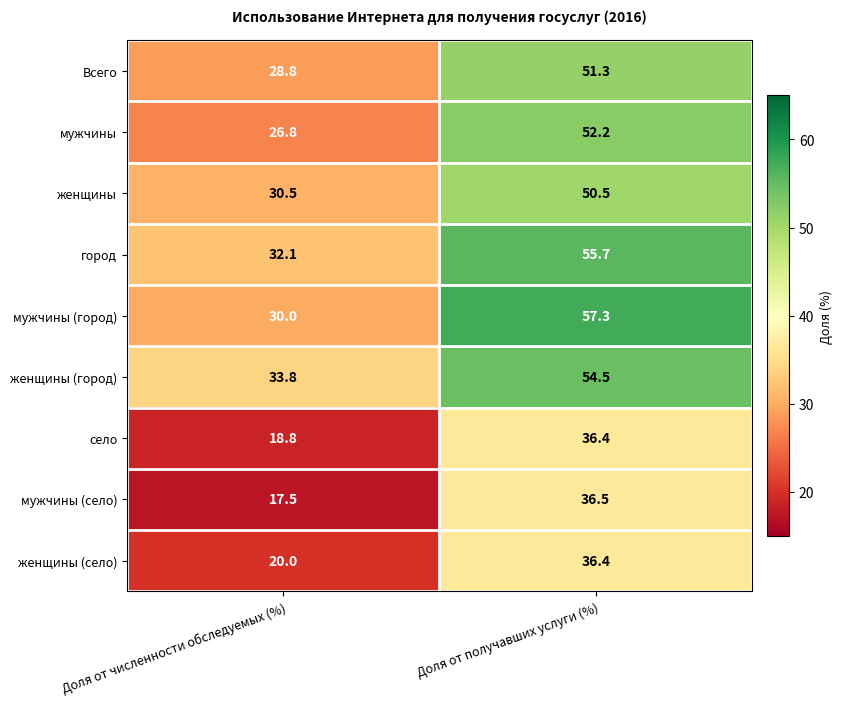

At how many categories does at least one series exceed 53?

1